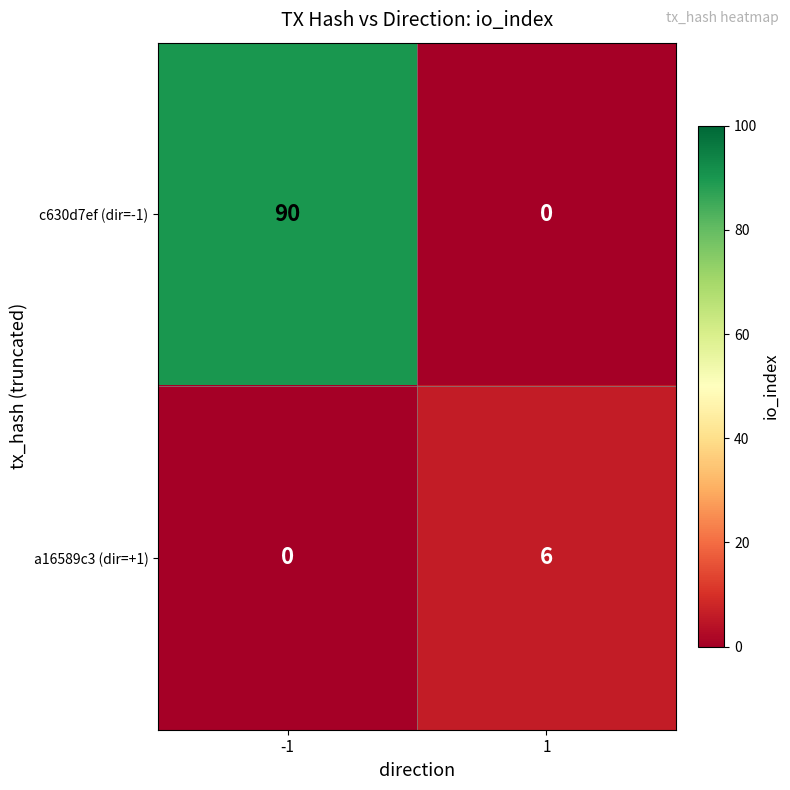

What is the greatest value displayed?

90